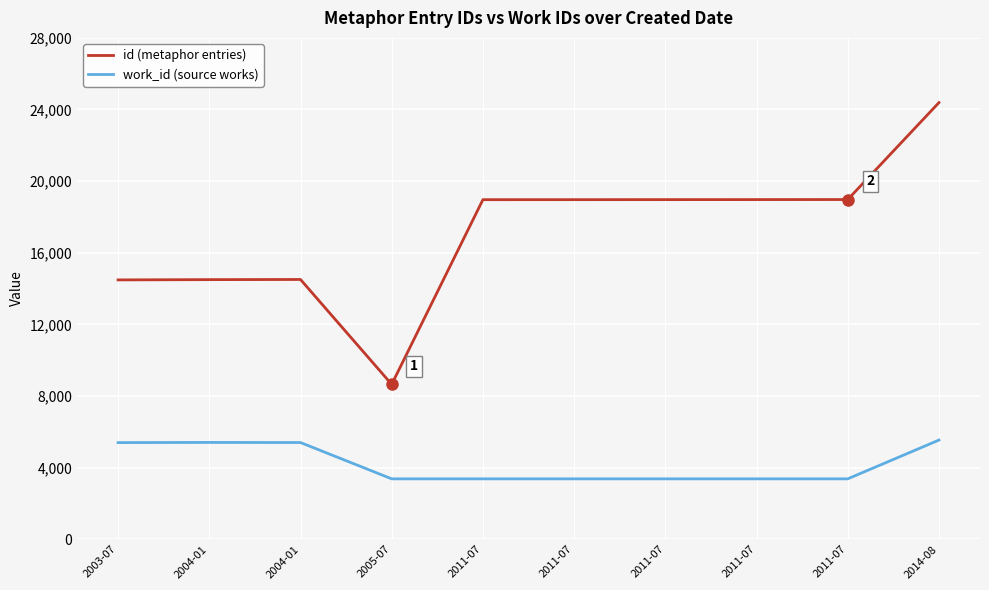

What is the maximum value shown in the chart?

24385